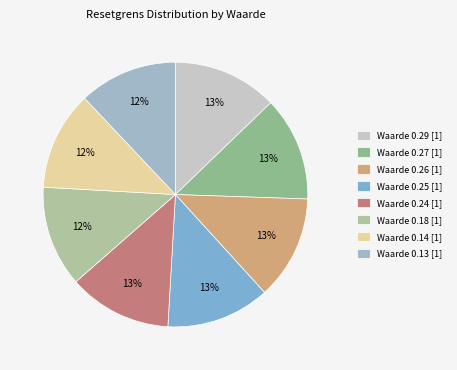

How many segments does this pie chart have?

8